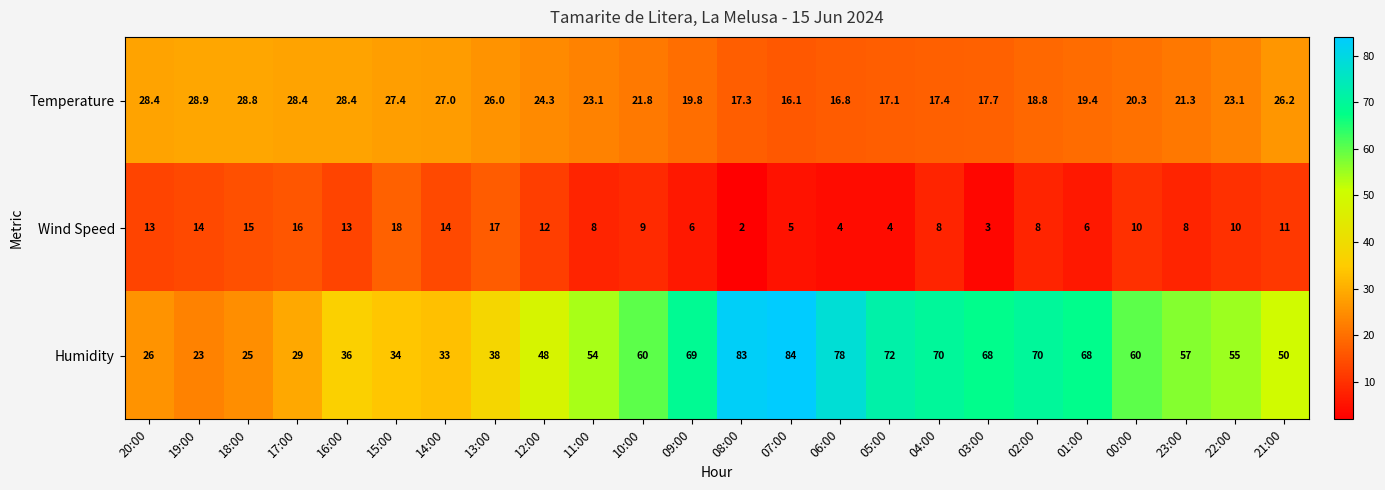

Rank the series at 15:00 from lowest to highest value.

Wind Speed, Temperature, Humidity